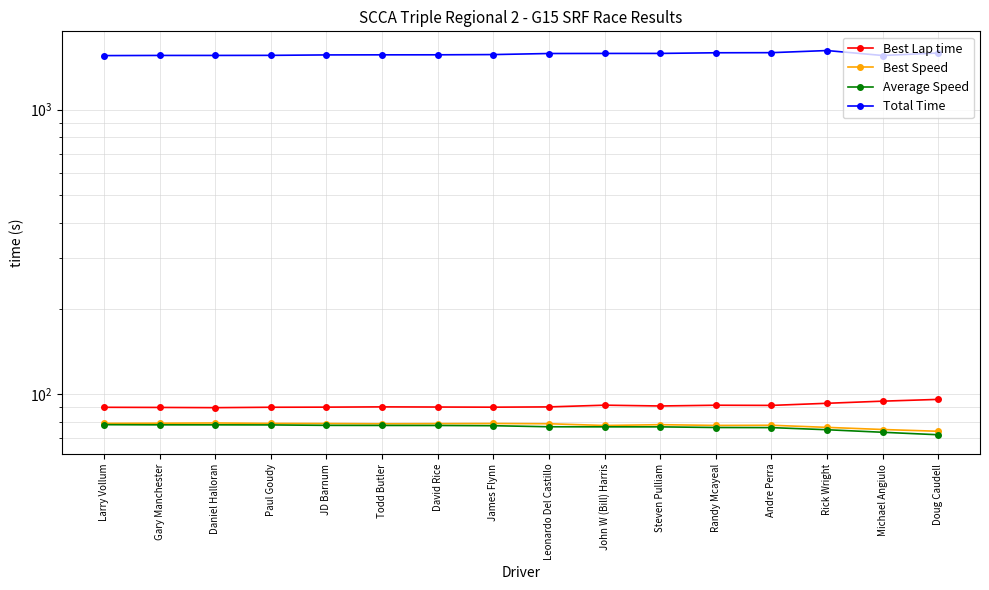

The value of Average Speed at Andre Perra is 18.5. True or false?

False